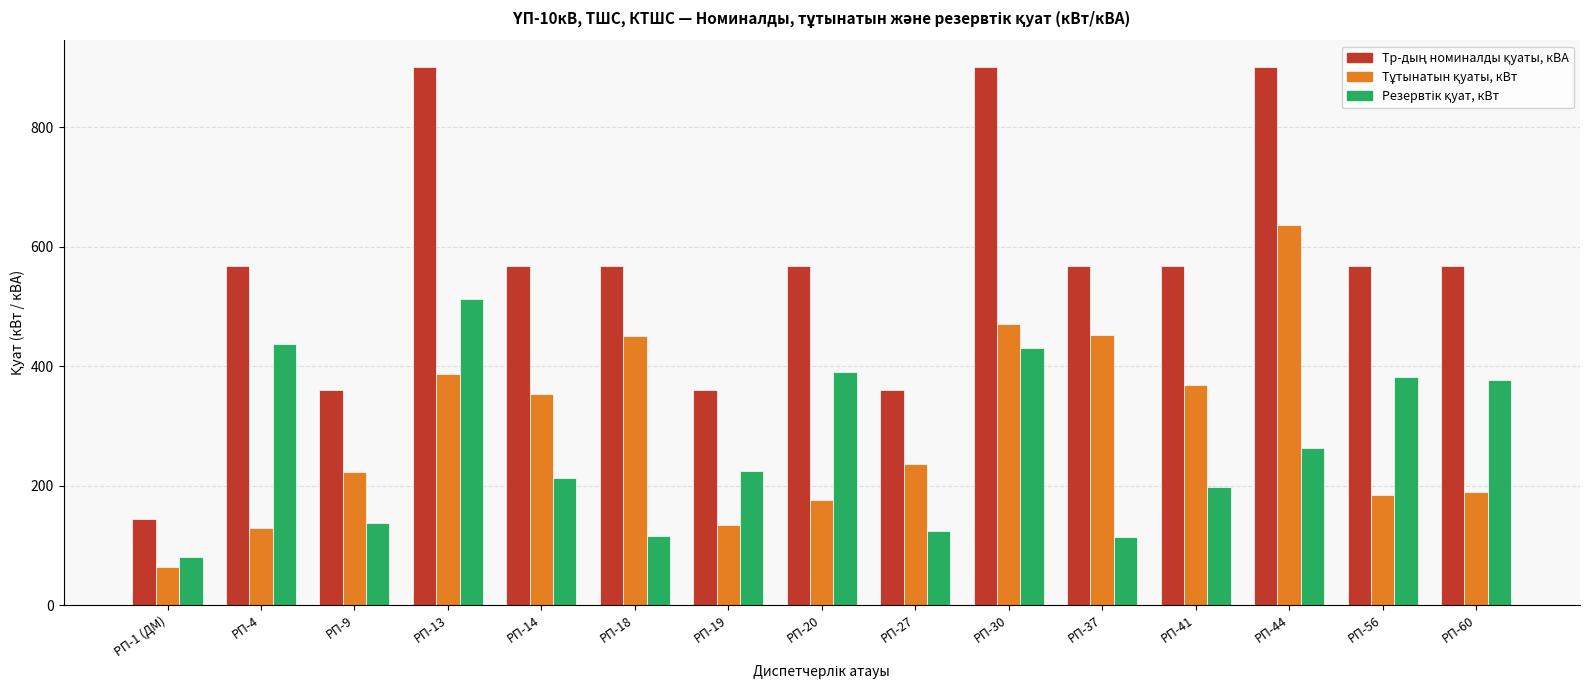

What is the maximum value shown in the chart?

900